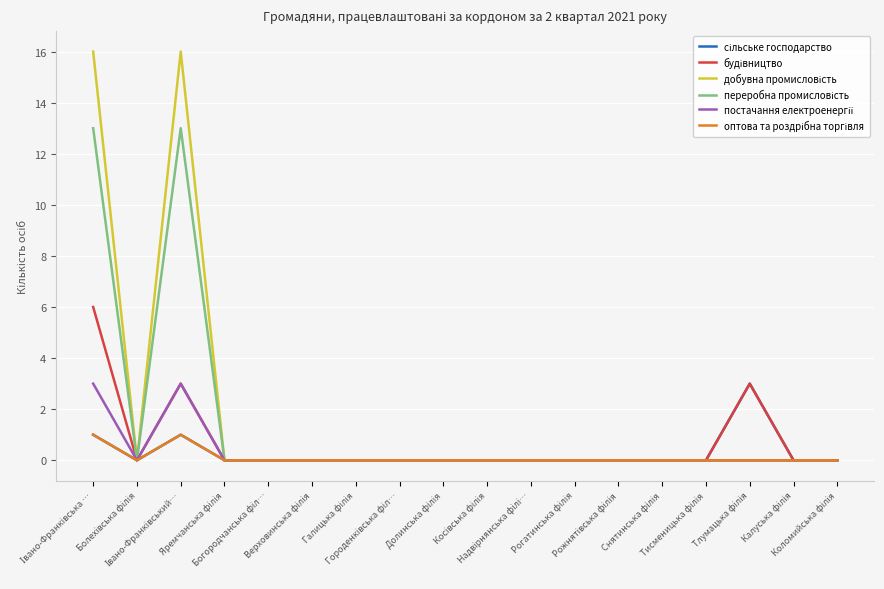

What is the greatest value displayed?

16